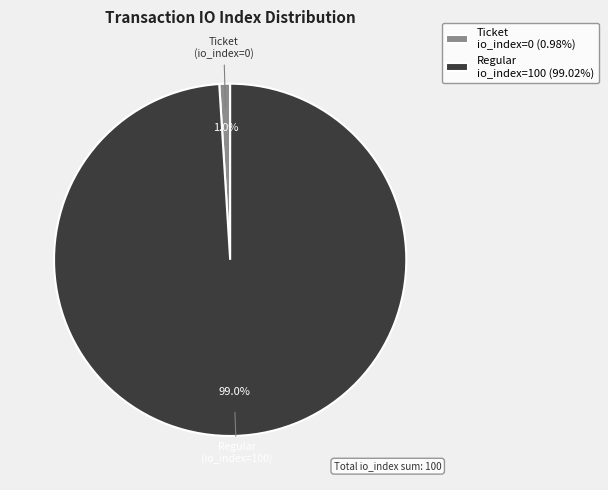

Is there a majority slice in this chart?

Yes